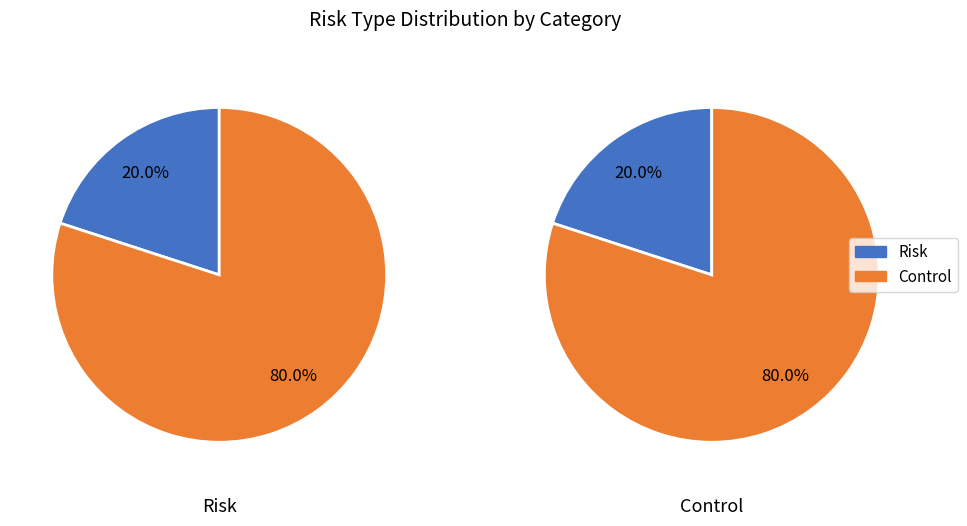

How many segments does this pie chart have?

2